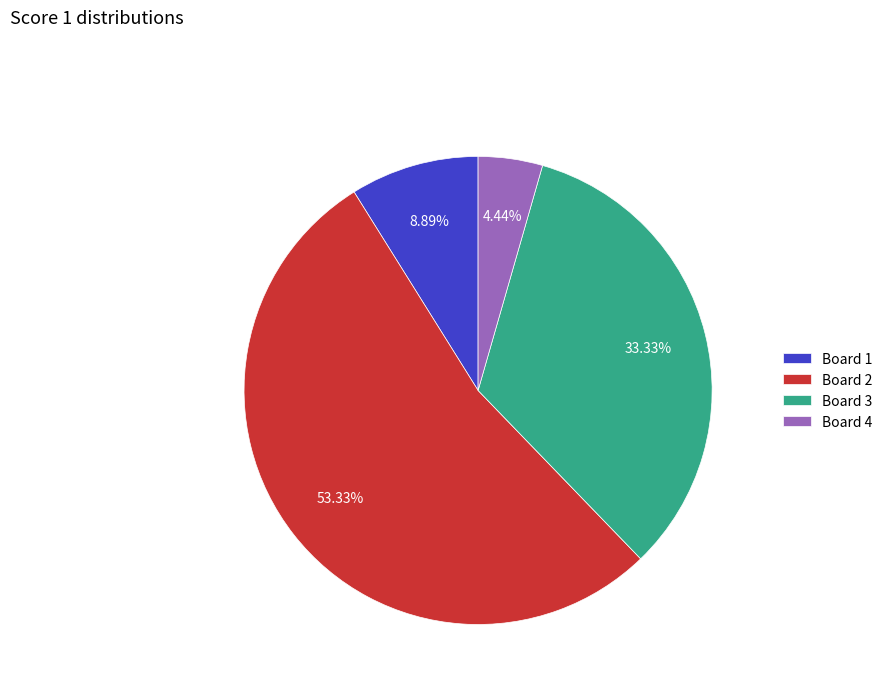

Which slice is the smallest?

Board 4